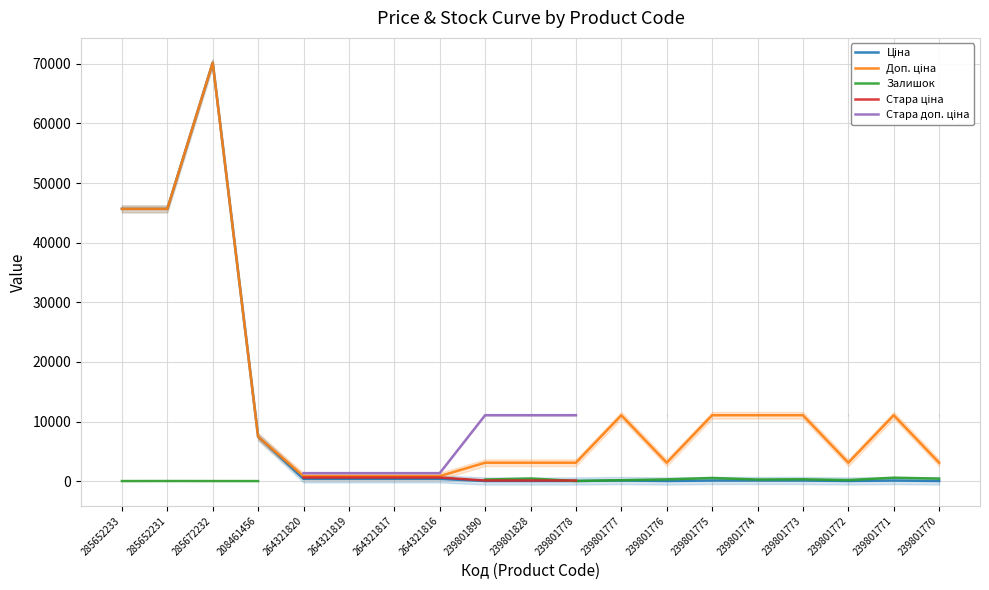

Rank the categories by Доп. ціна value from highest to lowest.

285672232, 285652233, 285652231, 239801777, 239801775, 239801774, 239801773, 239801771, 208461456, 239801890, 239801828, 239801778, 239801776, 239801772, 239801770, 264321820, 264321819, 264321817, 264321816